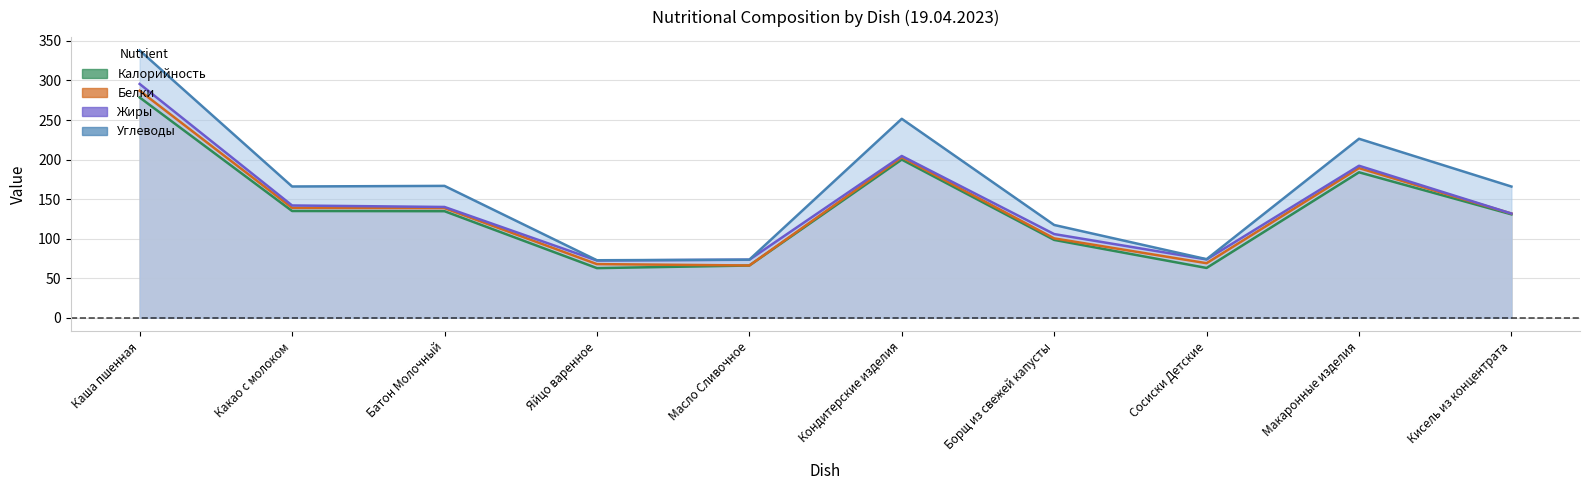

In Жиры, how many points are higher than both neighbors (excluding endpoints)?

2